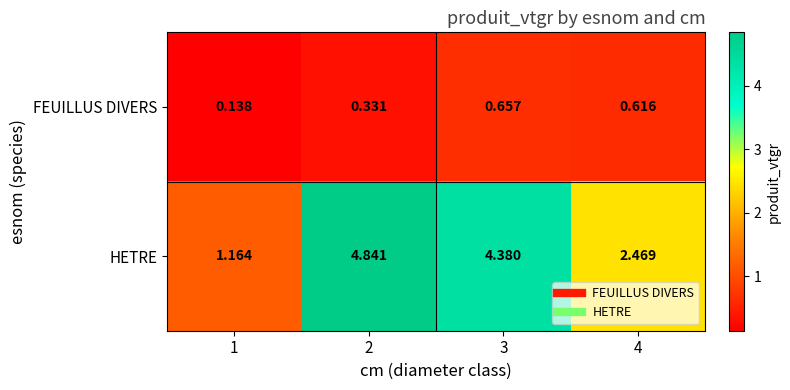

Which series changed the most between 1 and 4?

HETRE